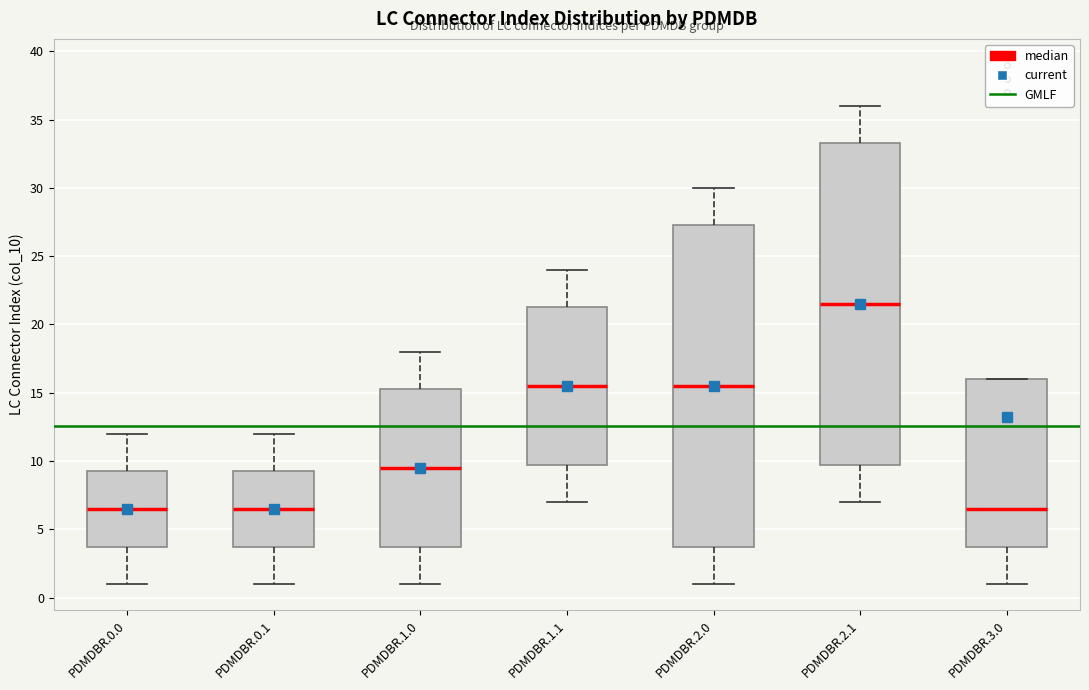

Reading left to right, transcribe this box plot: for each box, give where its median line is, the range the box spans, and where its two whiskers end, as read against the y-axis. The values are not printed on the chart, so give them approximately, as read against the axis.

PDMDBR.0.0: median 6.5, box 4.0 to 9.5, whiskers 1.0 to 12.0
PDMDBR.0.1: median 6.5, box 4.0 to 9.5, whiskers 1.0 to 12.0
PDMDBR.1.0: median 9.5, box 4.0 to 15.5, whiskers 1.0 to 18.0
PDMDBR.1.1: median 15.5, box 10.0 to 21.5, whiskers 7.0 to 24.0
PDMDBR.2.0: median 15.5, box 4.0 to 27.5, whiskers 1.0 to 30.0
PDMDBR.2.1: median 21.5, box 10.0 to 33.5, whiskers 7.0 to 36.0
PDMDBR.3.0: median 6.5, box 4.0 to 16.0, whiskers 1.0 to 16.0